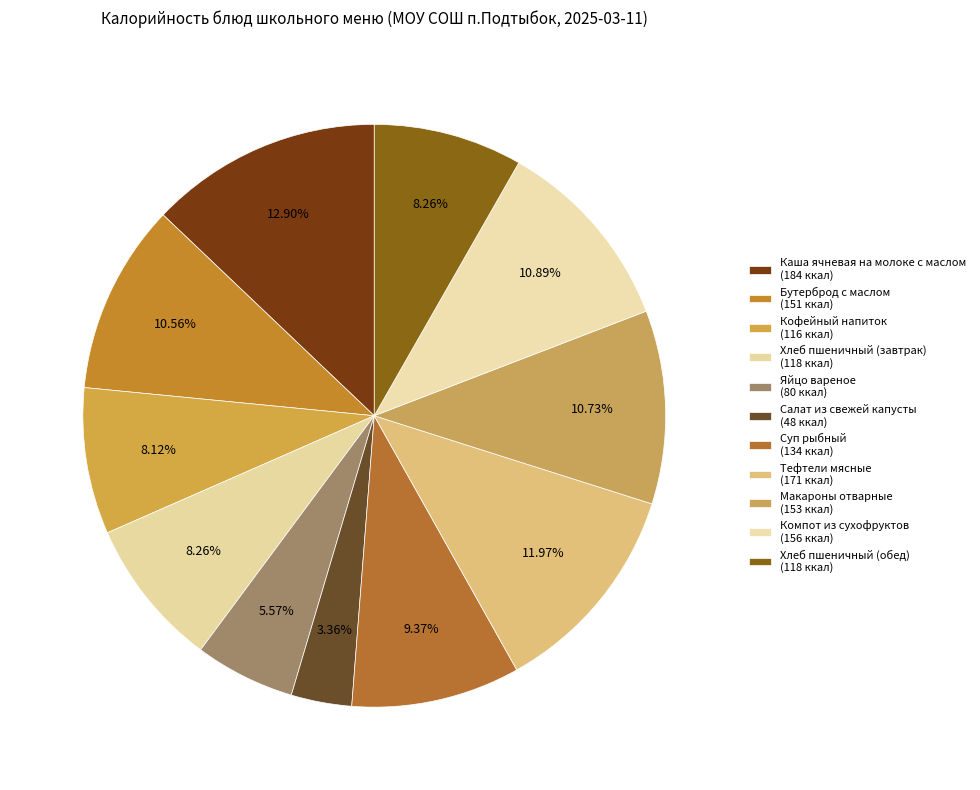

Is it true that Кофейный напиток is 8% of the pie?

True